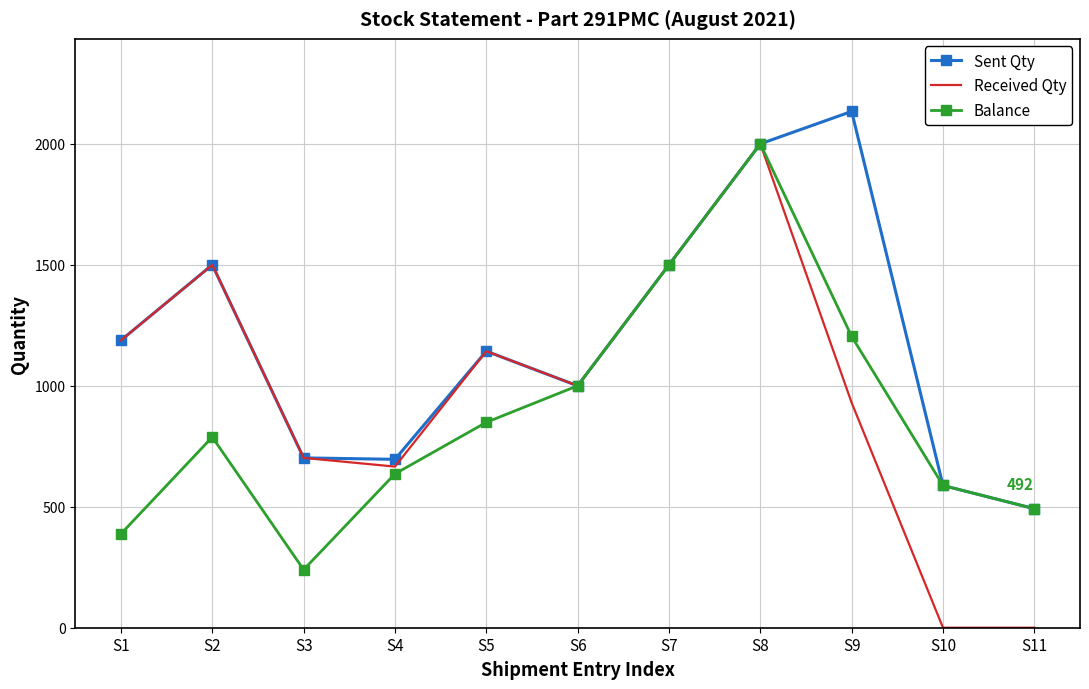

At which label is Sent Qty closest to 1313?

S1